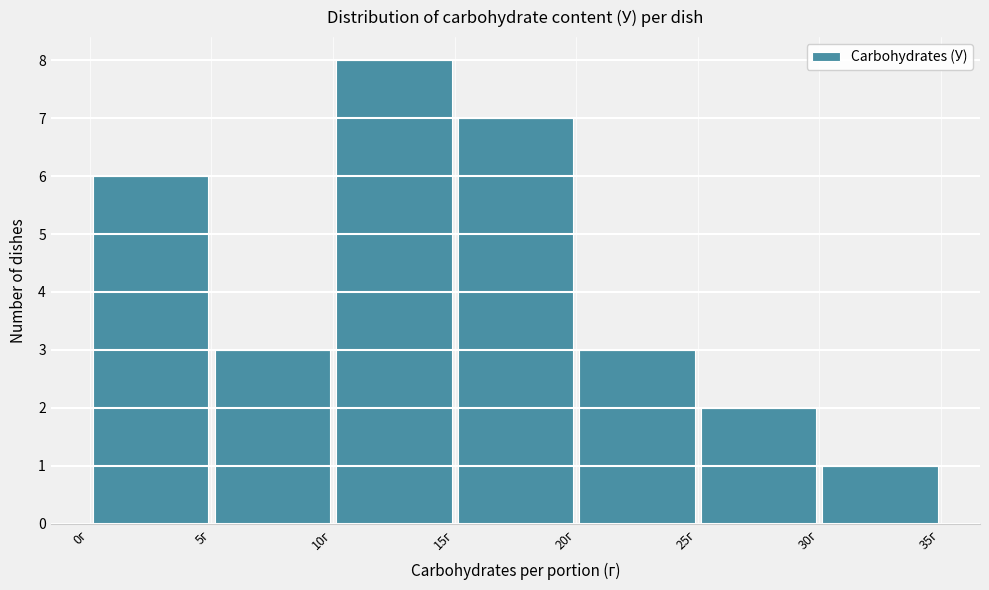

Over which range of the x-axis is the bar tallest?

10 to 15